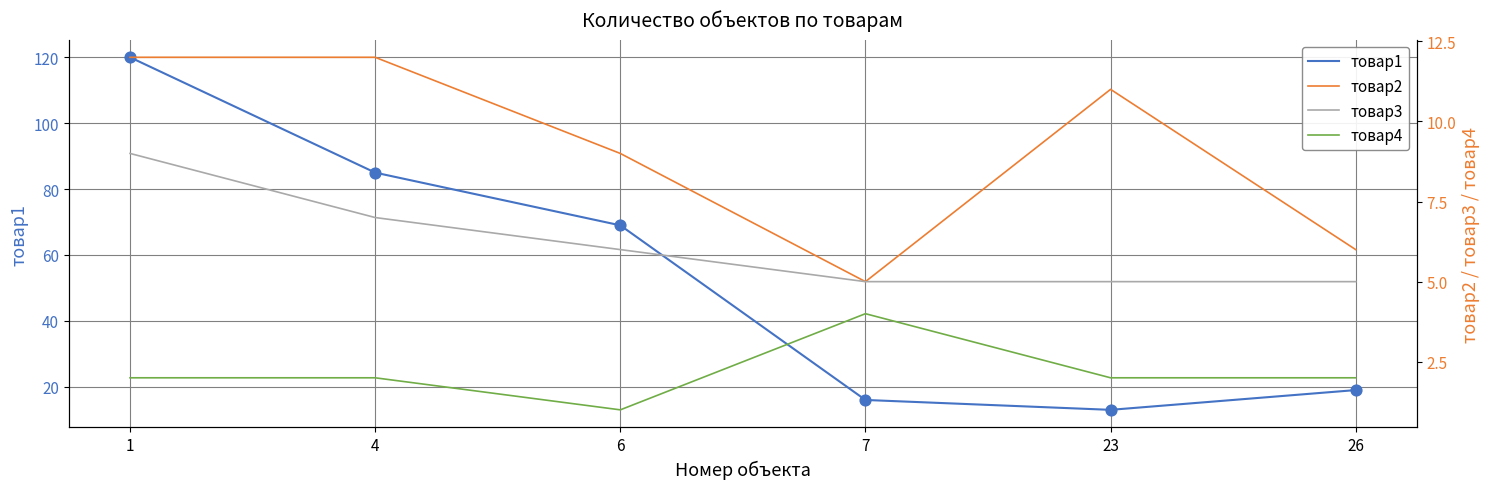

Which series reaches the maximum Y coordinate?

товар1